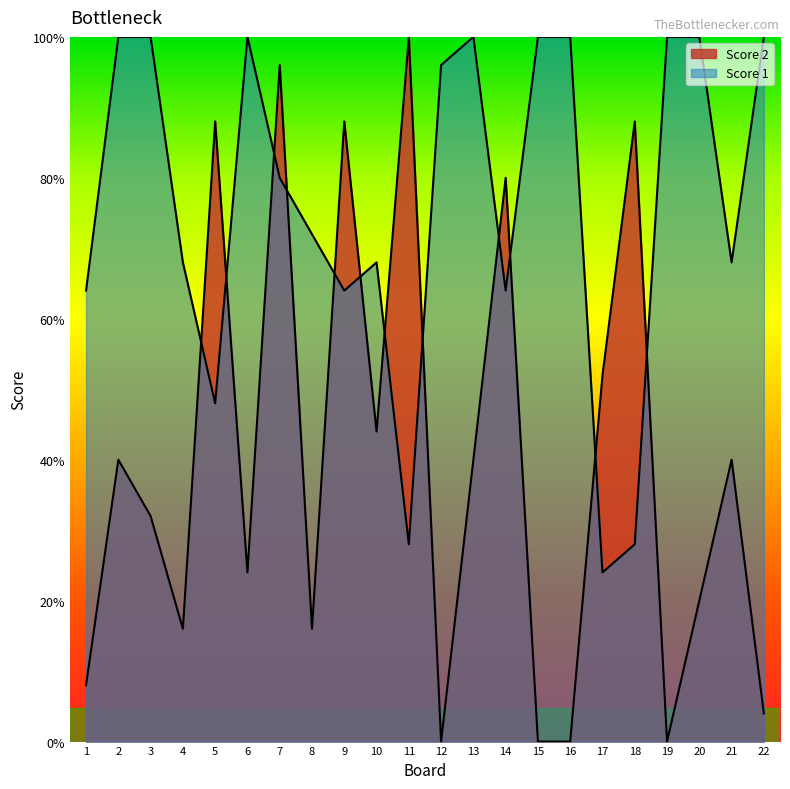

Rank the series at 2 from highest to lowest value.

Score 1, Score 2